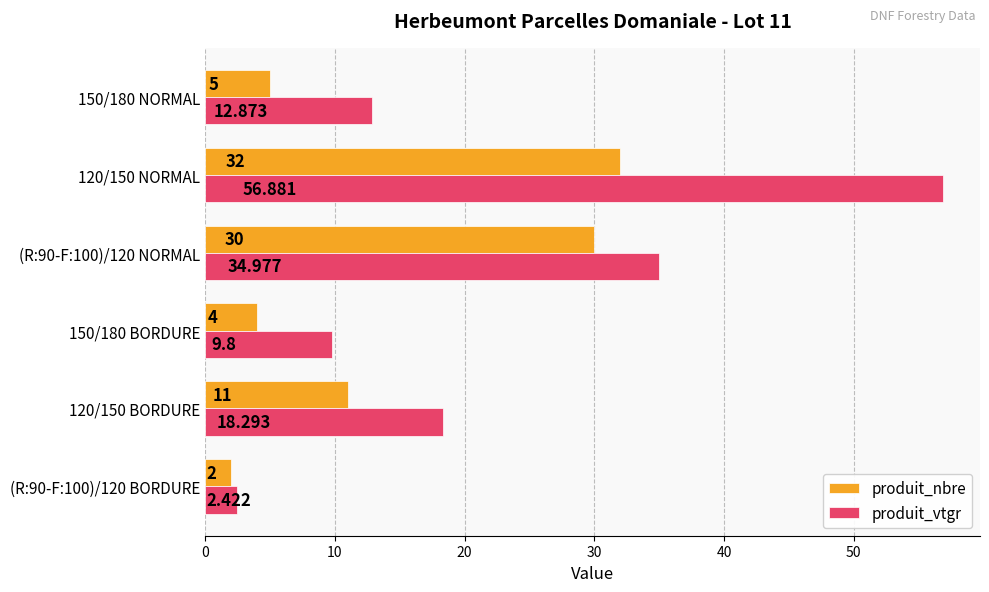

List the series in order of their peak value, highest first.

produit_vtgr, produit_nbre